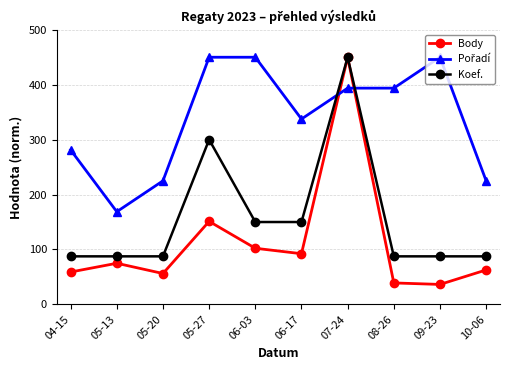

The value of Body at 06-03 is 174.3. True or false?

False